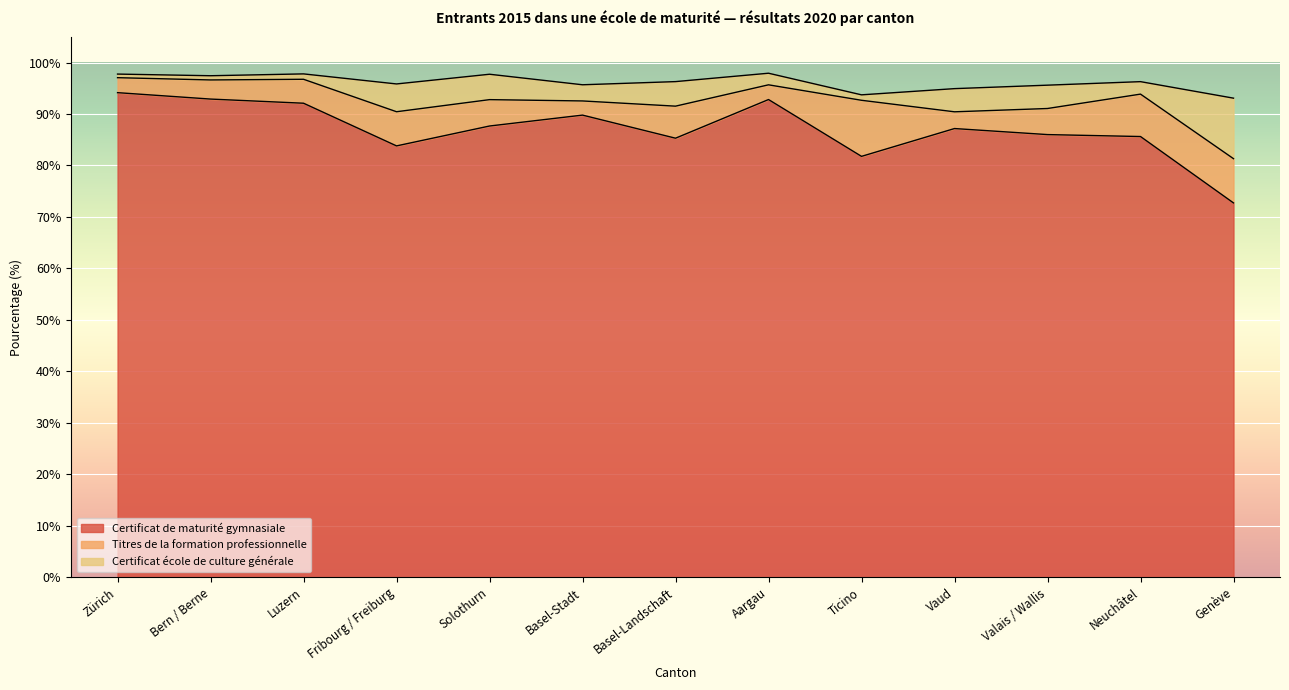

What is the label of the 9th point from the left?

Ticino